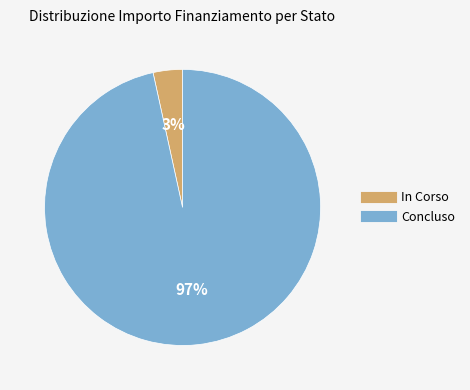

Rank the categories by value from lowest to highest.

In Corso, Concluso